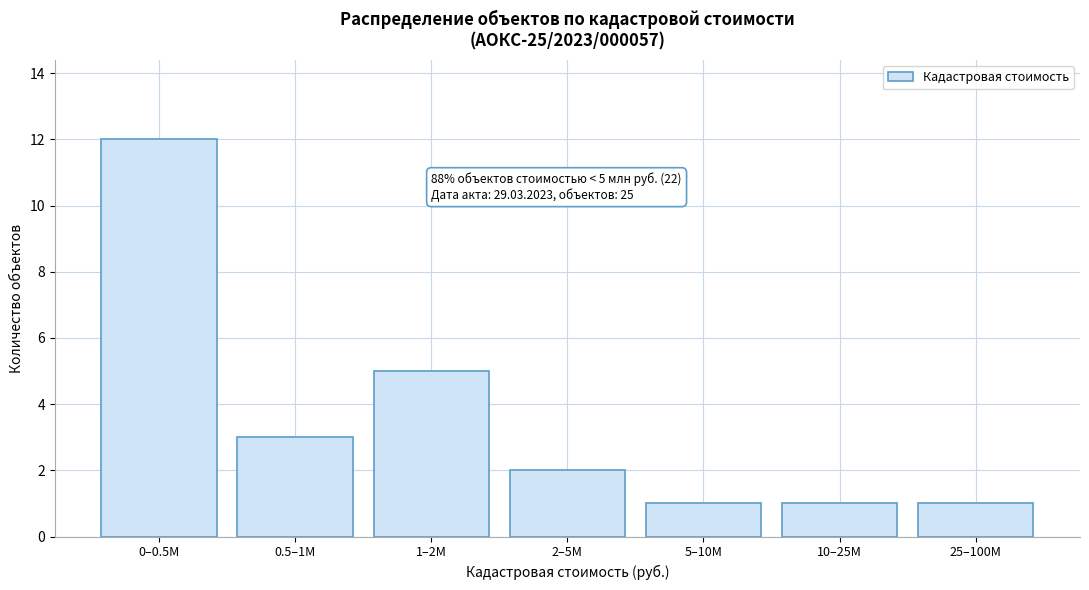

Reading left to right, transcribe all the data shown in this chart.

12	3	5	2	1	1	1